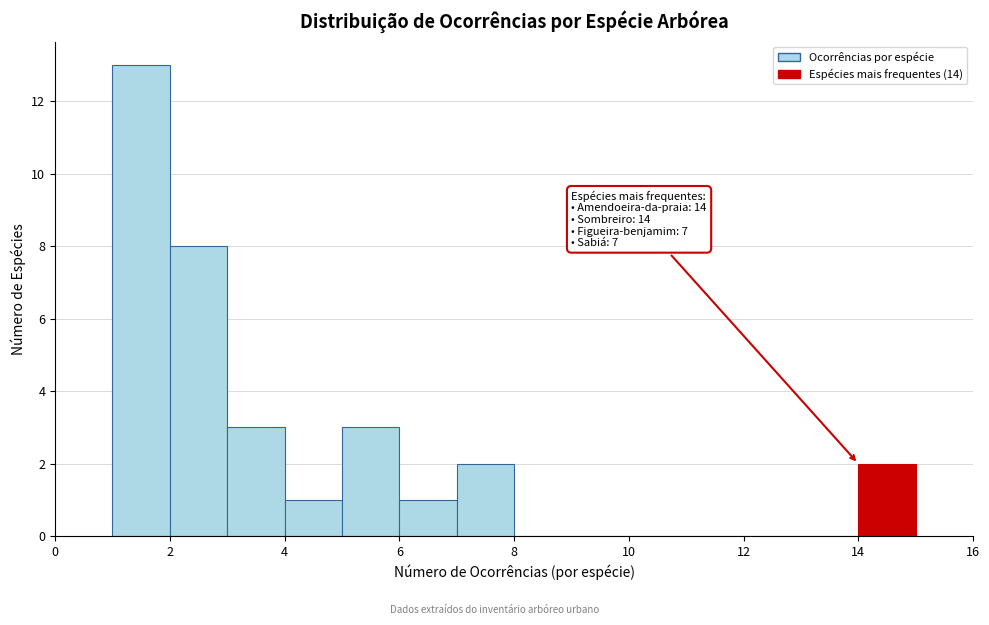

Over which range of the x-axis is the bar tallest?

1 to 2